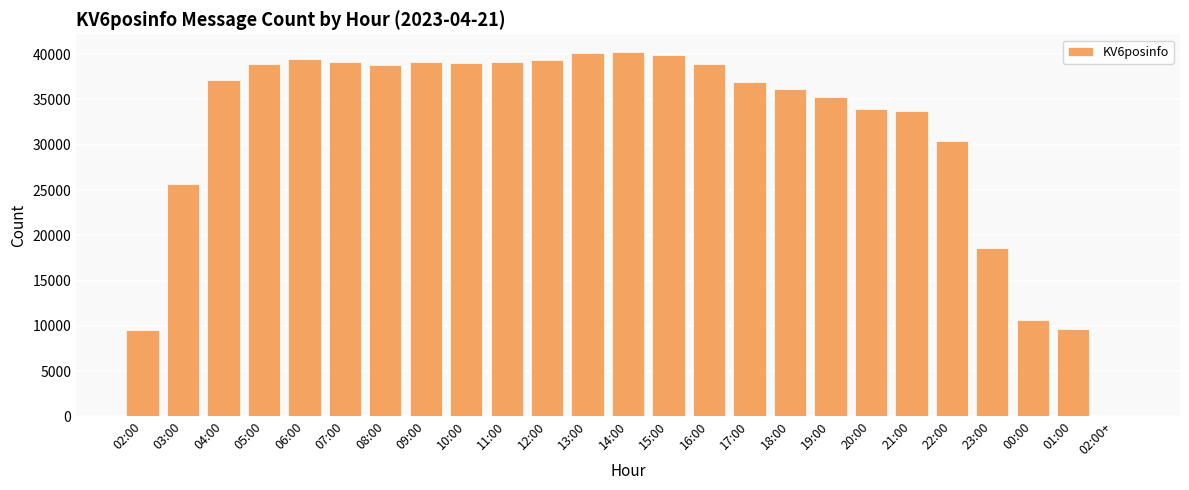

What is the sum of the values at 19:00 and 14:00?

75444